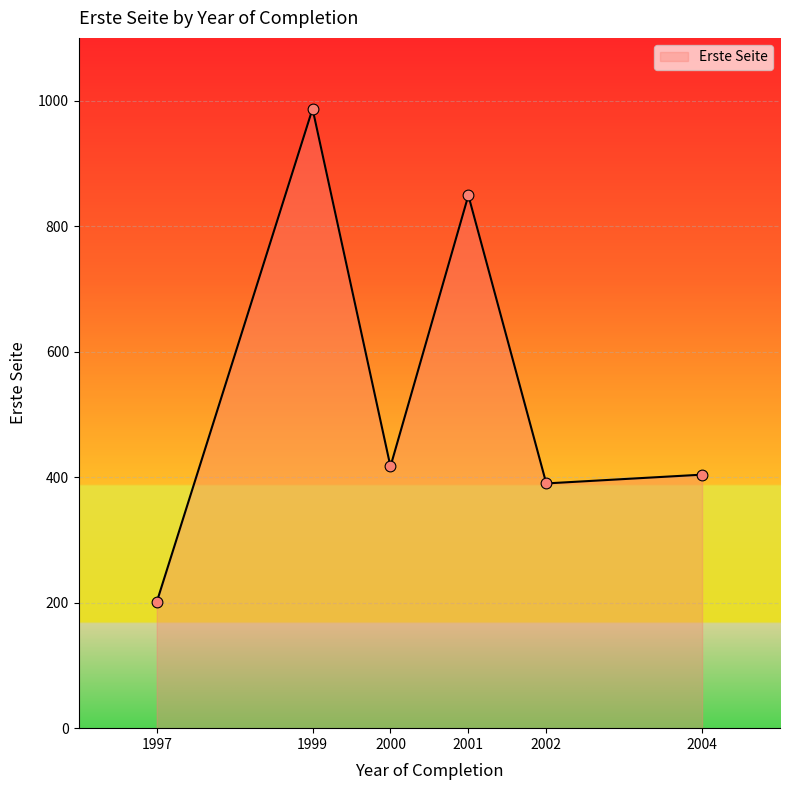

Which has a higher value, 1999 or 1997?

1999